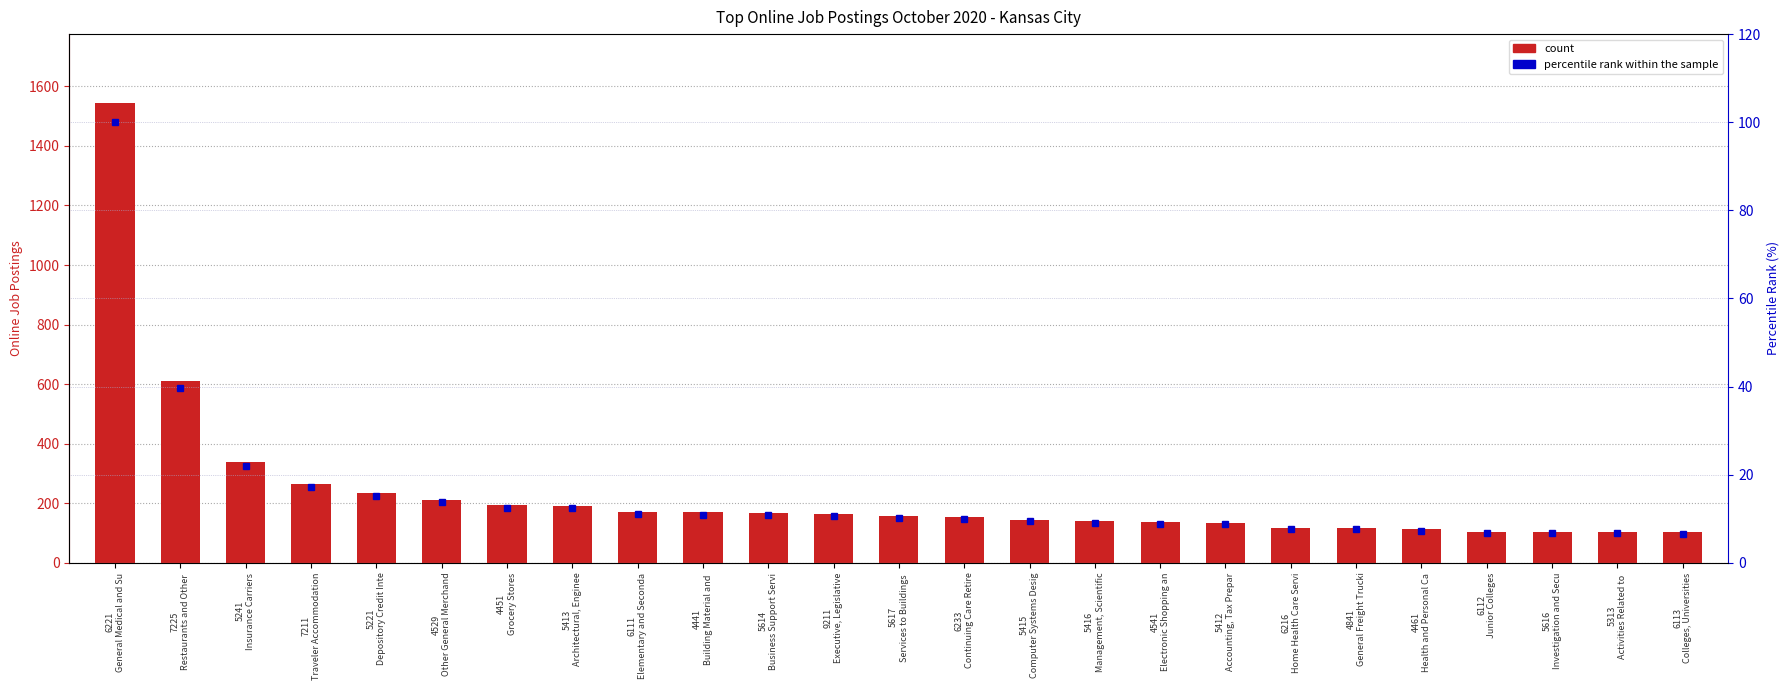

Reading right to left, list all the values displayed in this chart.

Online Job Postings: 102.0	105.0	105.0	105.0	113.0	117.0	118.0	135.0	137.0	141.0	145.0	154.0	158.0	164.0	168.0	169.0	171.0	192.0	193.0	212.0	233.0	265.0	340.0	611.0	1544.0
Percentile rank within sample: 6.6	6.8	6.8	6.8	7.3	7.6	7.6	8.7	8.9	9.1	9.4	10.0	10.2	10.6	10.9	10.9	11.1	12.4	12.5	13.7	15.1	17.2	22.0	39.6	100.0